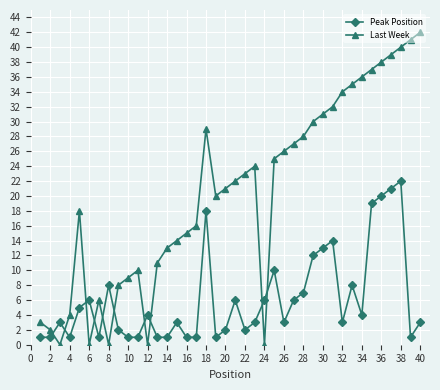

What is the maximum value shown in the chart?

42